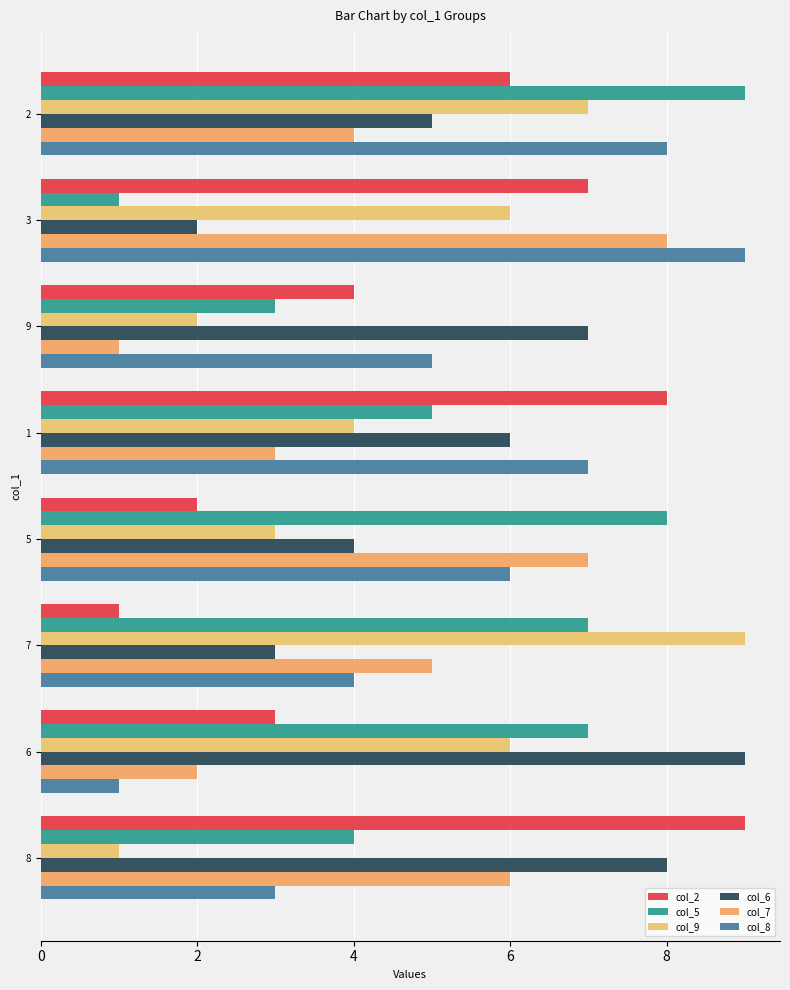

Which series has the largest range (max minus min)?

col_2